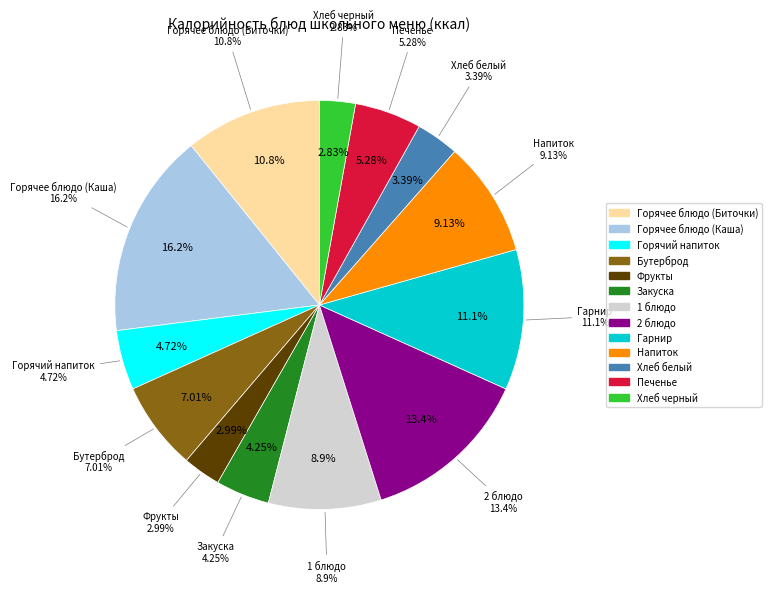

What percentage is the 2 блюдо slice, to the nearest percent?

13%